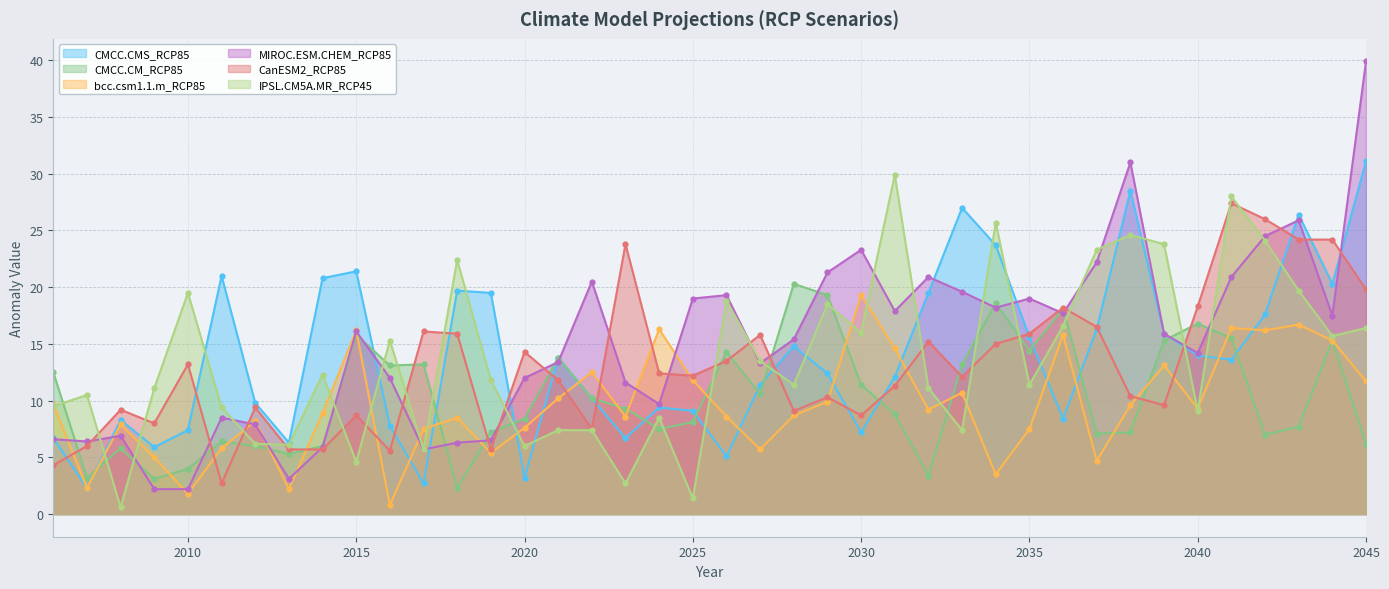

Between 2024 and 2042, which series saw the biggest shift?

IPSL.CM5A.MR_RCP45